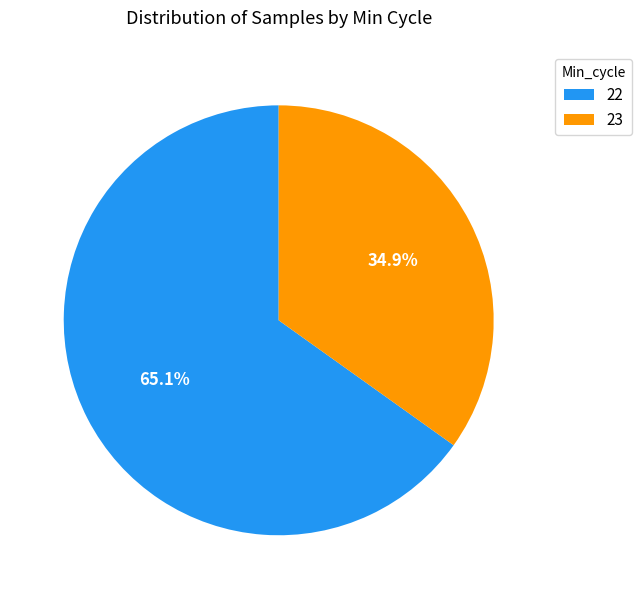

Combined, what portion of the pie is 22 and 23?

100.0%